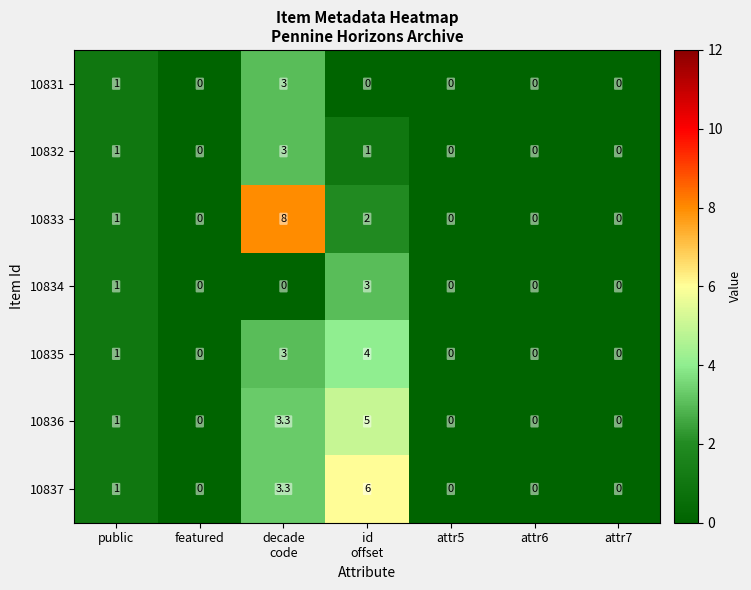

What is the difference between the maximum and second lowest values in the 10837 series?

6.0